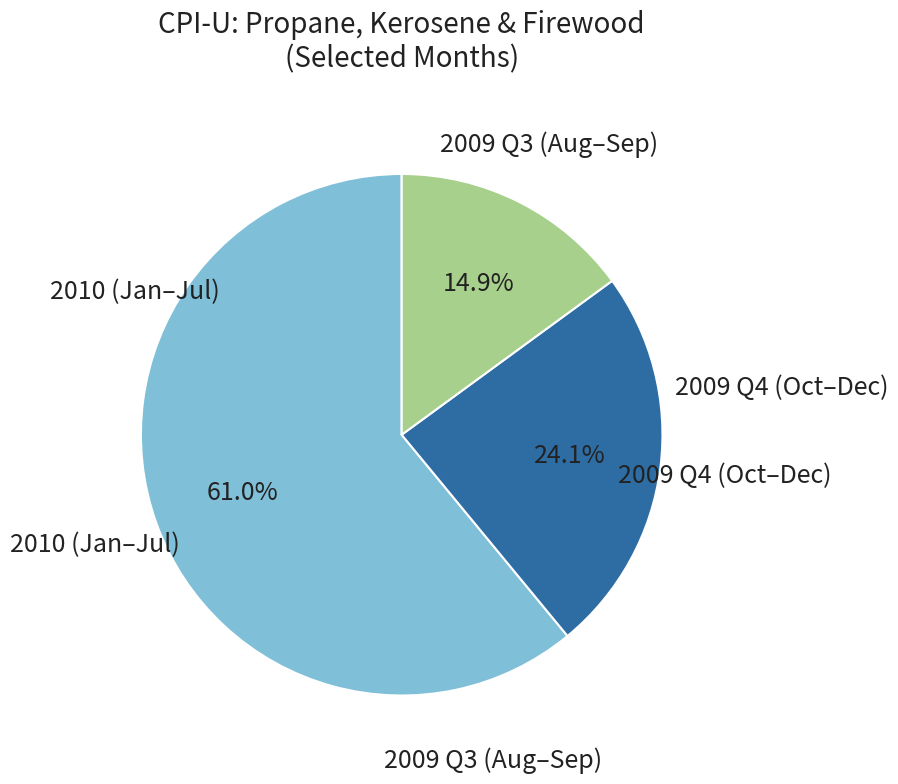

Is there a majority slice in this chart?

Yes